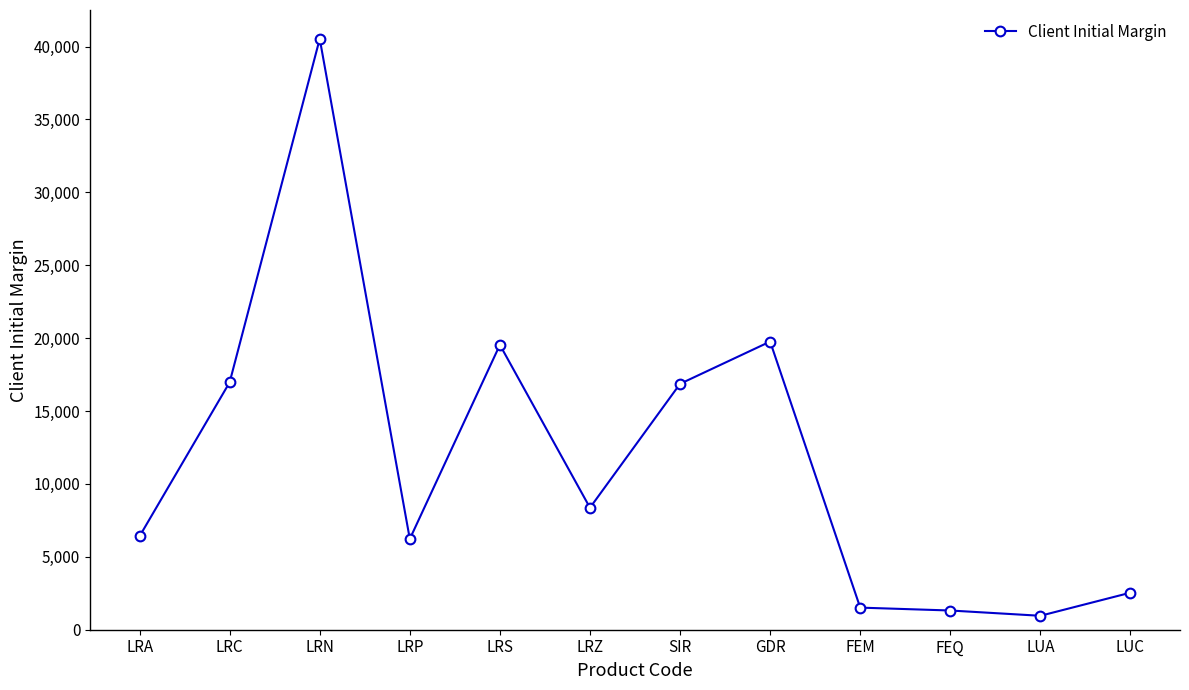

What is the ratio of the value at LRS to the value at LUC?

7.7